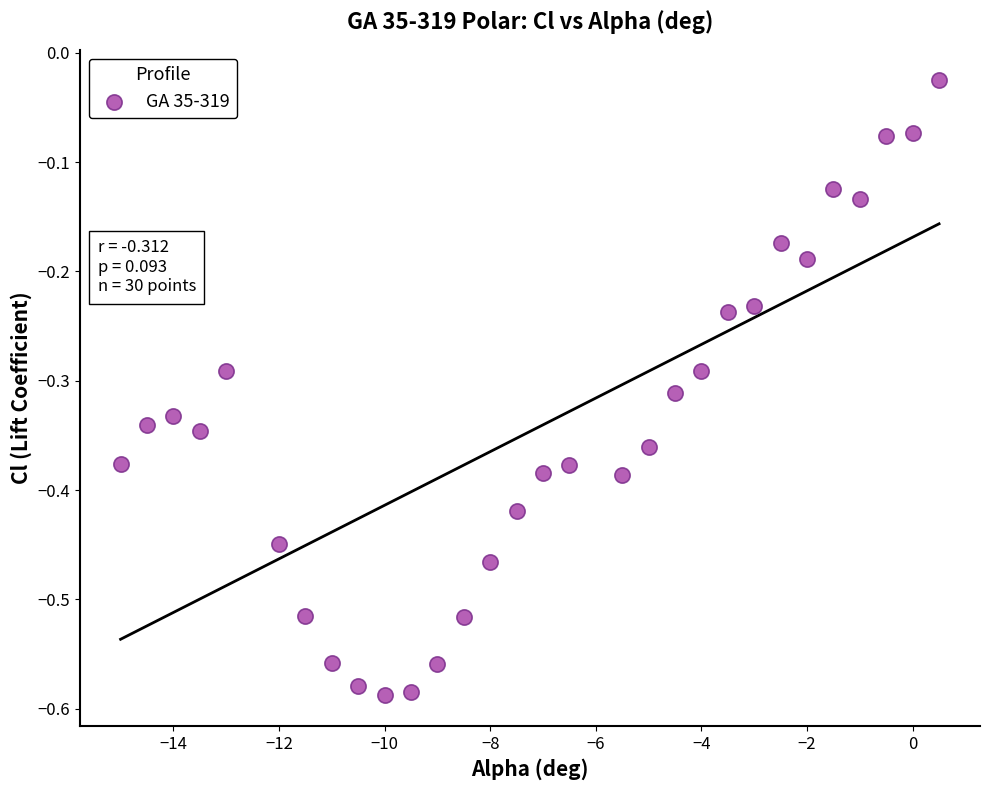

What is the range of X values (max minus min)?

15.5